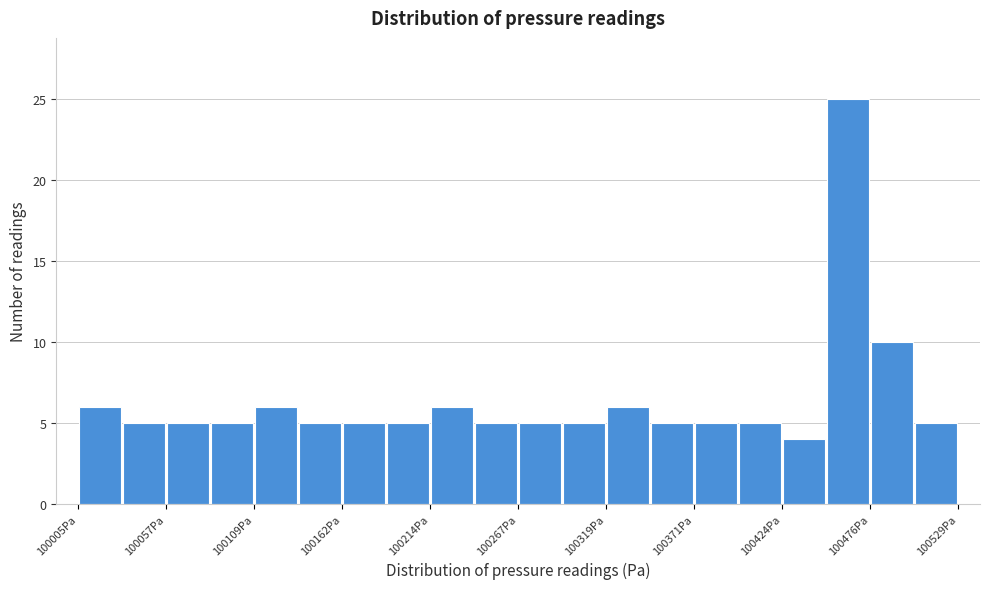

Read against the x-axis, roughly where is the centre of the tallest bar?

100460